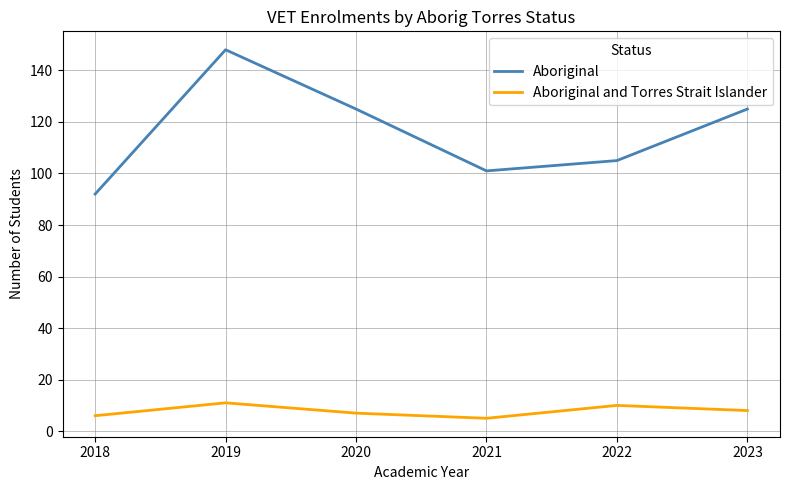

What is the total value across all series at 2020?

132